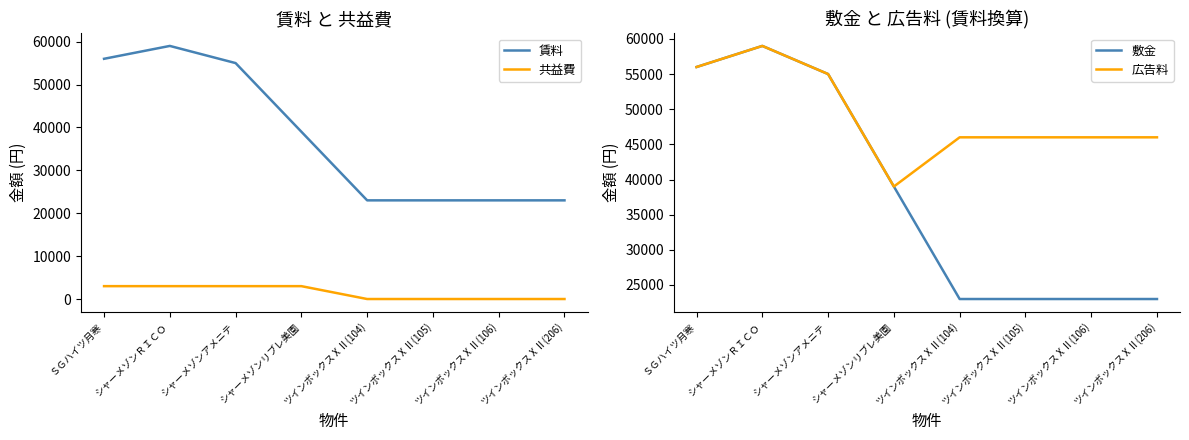

Reading left to right, transcribe all the data shown in this chart.

賃料: 56000	59000	55000	39000	23000	23000	23000	23000
共益費: 3000	3000	3000	3000	0	0	0	0
敷金: 56000	59000	55000	39000	23000	23000	23000	23000
広告料: 56000	59000	55000	39000	46000	46000	46000	46000